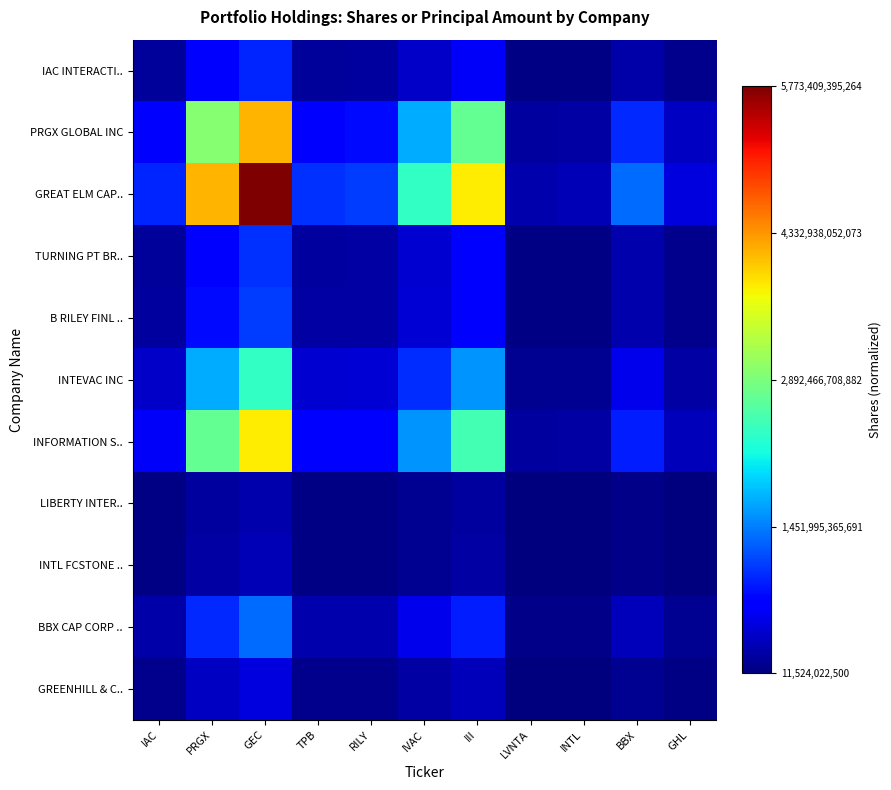

Reading left to right, what are all the values shown in this chart?

IAC INTERACTI..: IAC=0.0	PRGX=0.1	GEC=0.2	TPB=0.0	RILY=0.0	IVAC=0.1	III=0.1	LVNTA=0.0	INTL=0.0	BBX=0.0	GHL=0.0
PRGX GLOBAL INC: IAC=0.1	PRGX=0.5	GEC=0.7	TPB=0.1	RILY=0.1	IVAC=0.3	III=0.5	LVNTA=0.0	INTL=0.0	BBX=0.2	GHL=0.1
GREAT ELM CAP..: IAC=0.2	PRGX=0.7	GEC=1.0	TPB=0.2	RILY=0.2	IVAC=0.4	III=0.7	LVNTA=0.0	INTL=0.0	BBX=0.2	GHL=0.1
TURNING PT BR..: IAC=0.0	PRGX=0.1	GEC=0.2	TPB=0.0	RILY=0.0	IVAC=0.1	III=0.1	LVNTA=0.0	INTL=0.0	BBX=0.0	GHL=0.0
B RILEY FINL ..: IAC=0.0	PRGX=0.1	GEC=0.2	TPB=0.0	RILY=0.0	IVAC=0.1	III=0.1	LVNTA=0.0	INTL=0.0	BBX=0.0	GHL=0.0
INTEVAC INC: IAC=0.1	PRGX=0.3	GEC=0.4	TPB=0.1	RILY=0.1	IVAC=0.2	III=0.3	LVNTA=0.0	INTL=0.0	BBX=0.1	GHL=0.0
INFORMATION S..: IAC=0.1	PRGX=0.5	GEC=0.7	TPB=0.1	RILY=0.1	IVAC=0.3	III=0.4	LVNTA=0.0	INTL=0.0	BBX=0.2	GHL=0.1
LIBERTY INTER..: IAC=0.0	PRGX=0.0	GEC=0.0	TPB=0.0	RILY=0.0	IVAC=0.0	III=0.0	LVNTA=0.0	INTL=0.0	BBX=0.0	GHL=0.0
INTL FCSTONE ..: IAC=0.0	PRGX=0.0	GEC=0.0	TPB=0.0	RILY=0.0	IVAC=0.0	III=0.0	LVNTA=0.0	INTL=0.0	BBX=0.0	GHL=0.0
BBX CAP CORP ..: IAC=0.0	PRGX=0.2	GEC=0.2	TPB=0.0	RILY=0.0	IVAC=0.1	III=0.2	LVNTA=0.0	INTL=0.0	BBX=0.1	GHL=0.0
GREENHILL & C..: IAC=0.0	PRGX=0.1	GEC=0.1	TPB=0.0	RILY=0.0	IVAC=0.0	III=0.1	LVNTA=0.0	INTL=0.0	BBX=0.0	GHL=0.0